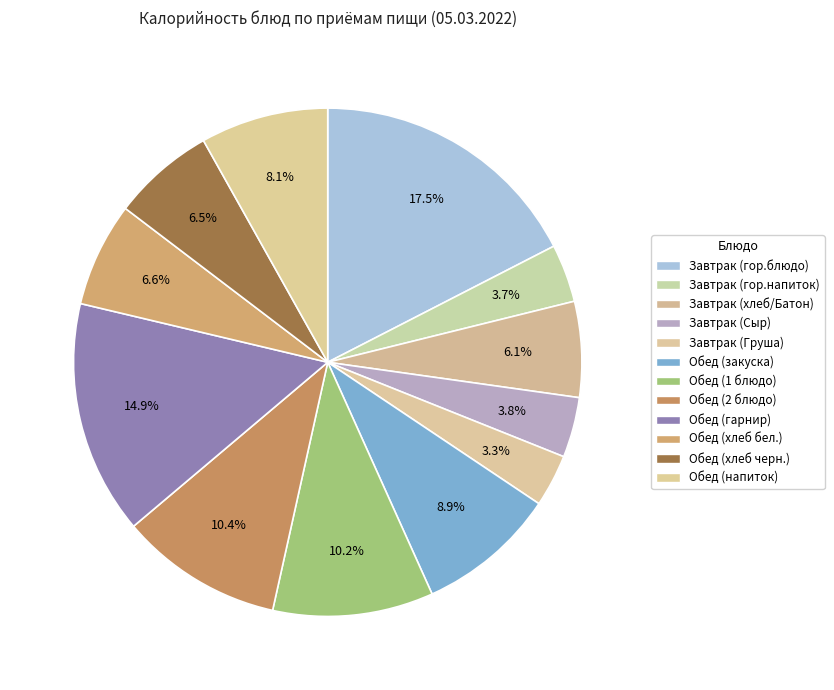

What percentage is NOT represented by Завтрак (гор.блюдо)?

82.5%